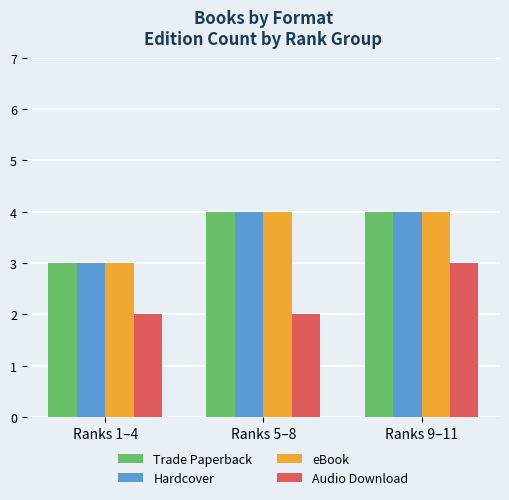

How many data points does each series have?

3